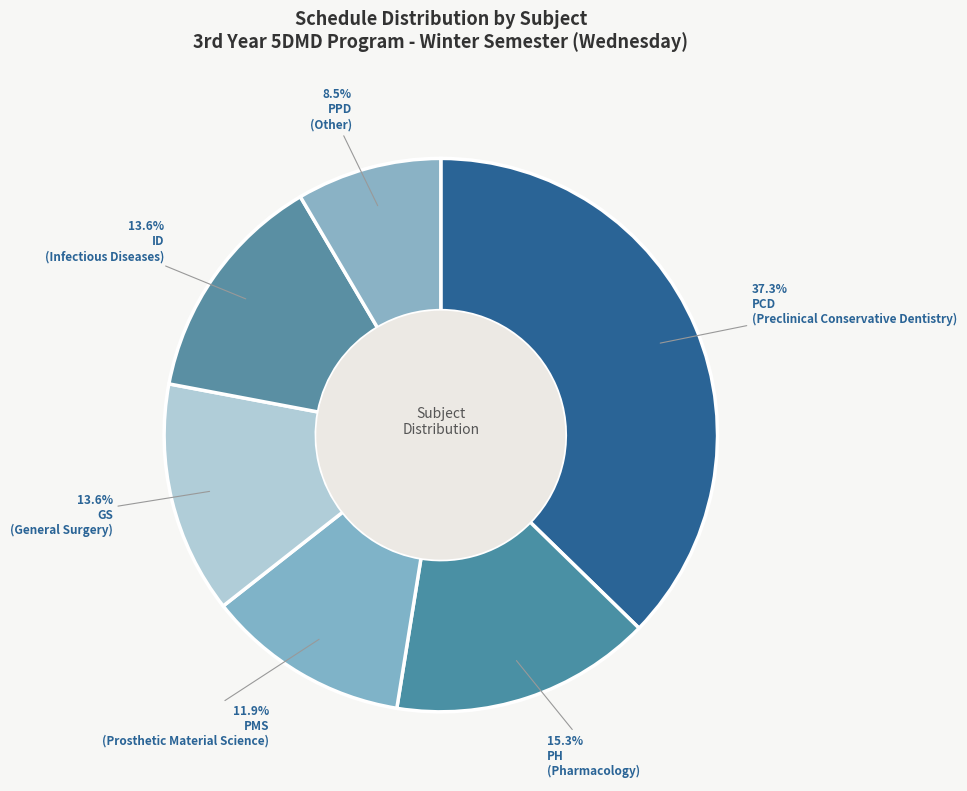

Does any single category account for the majority?

No